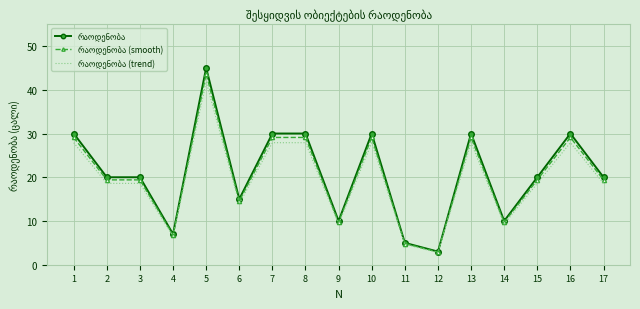

What is the greatest value displayed?

45.0